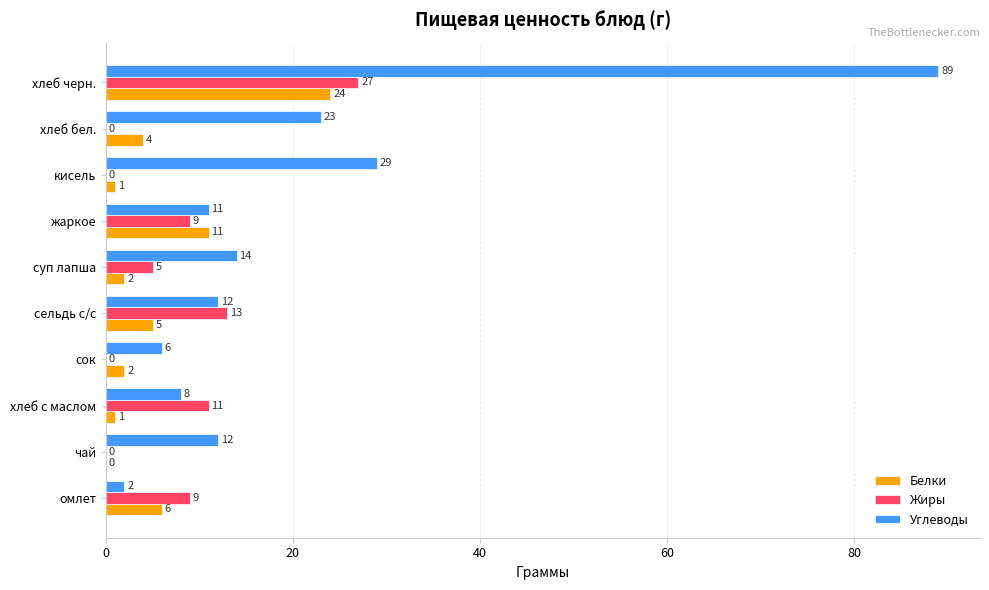

Which series changed the most between жаркое and хлеб бел.?

Углеводы